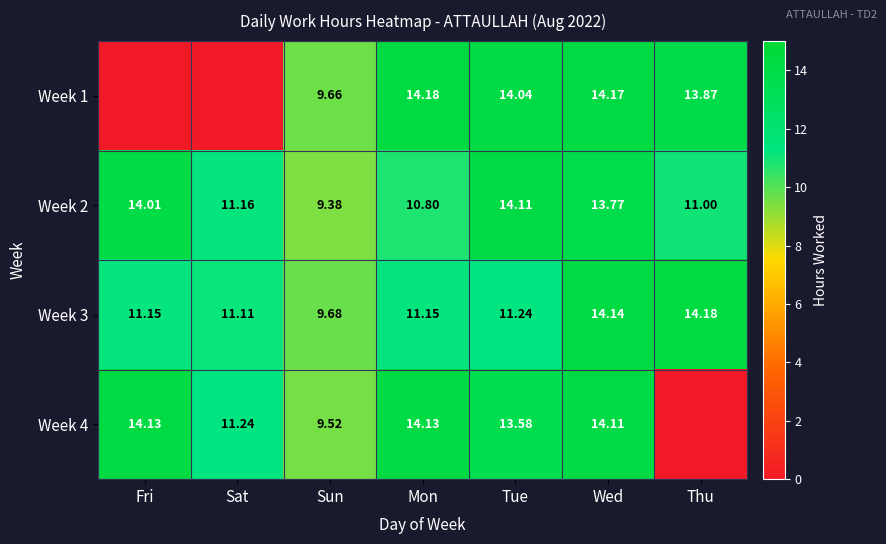

Which category has the highest value in the Week 2 series?

Tue